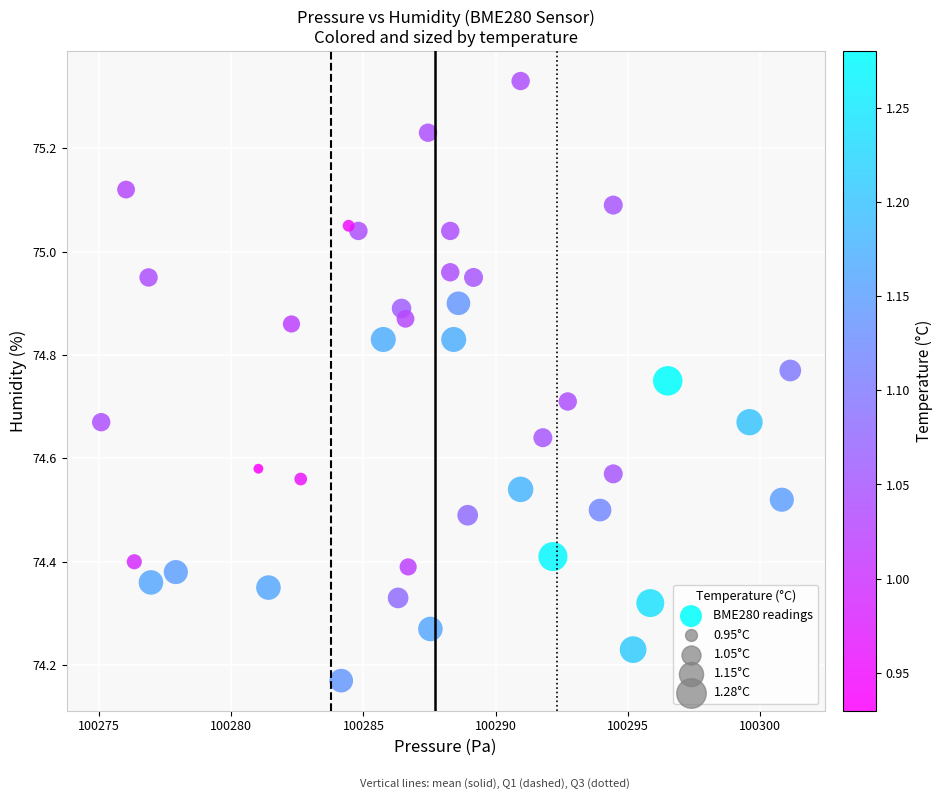

What is the range of X values (max minus min)?

26.0